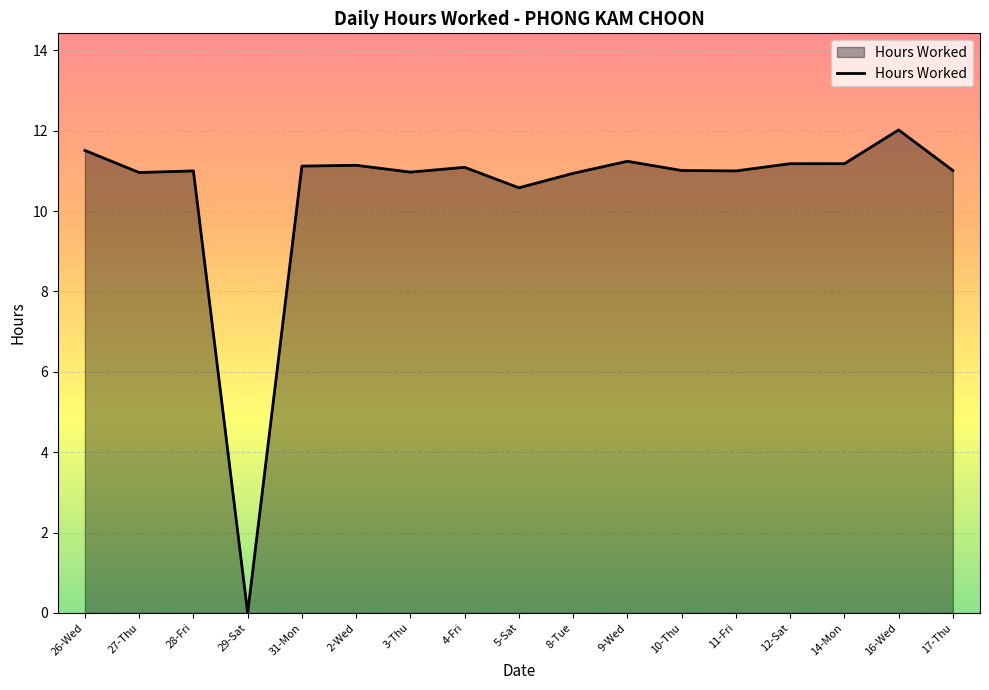

Is it true that the value at 5-Sat is 15.9?

False